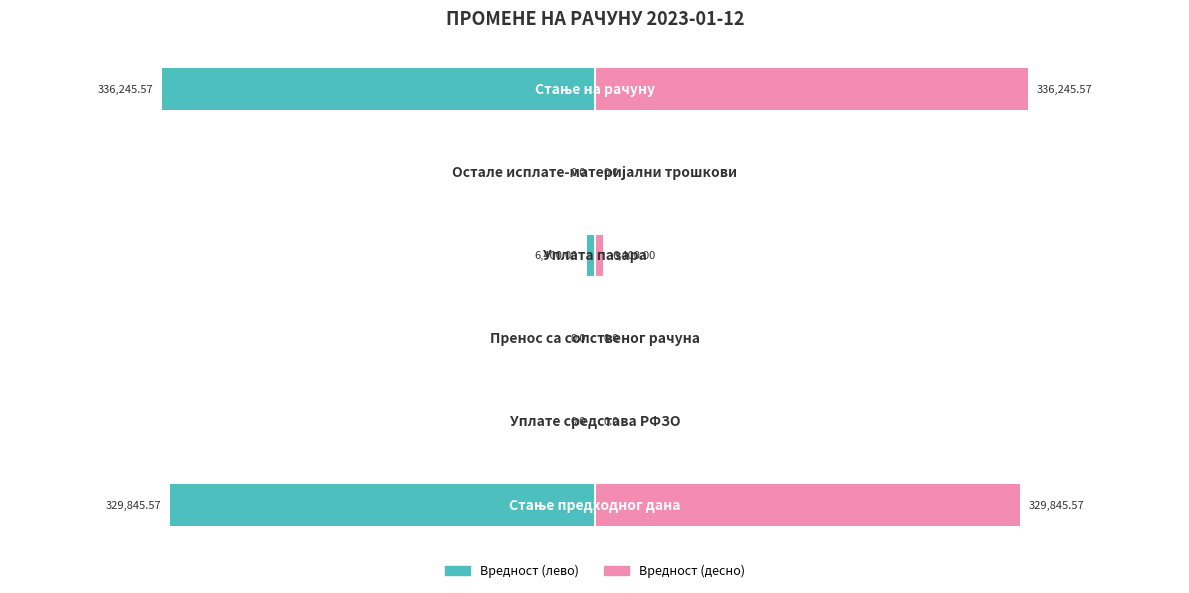

What is the sum of all Вредност (десно) values?

672491.1